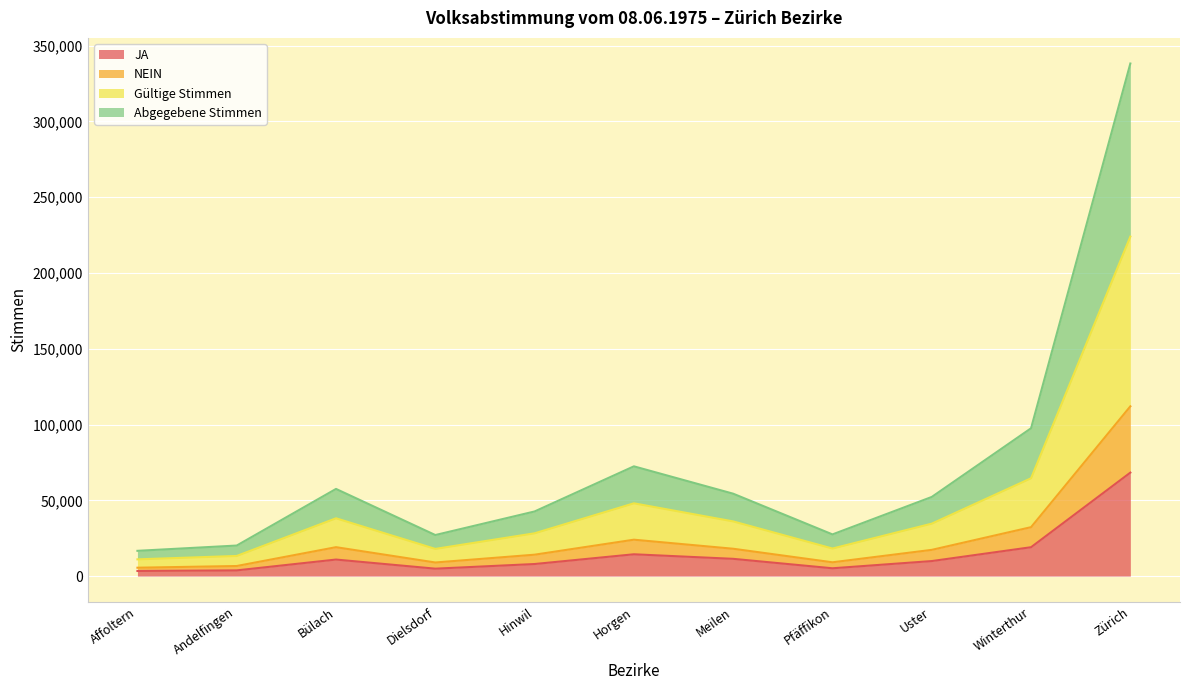

At which category is the sum across all series the highest?

Zürich